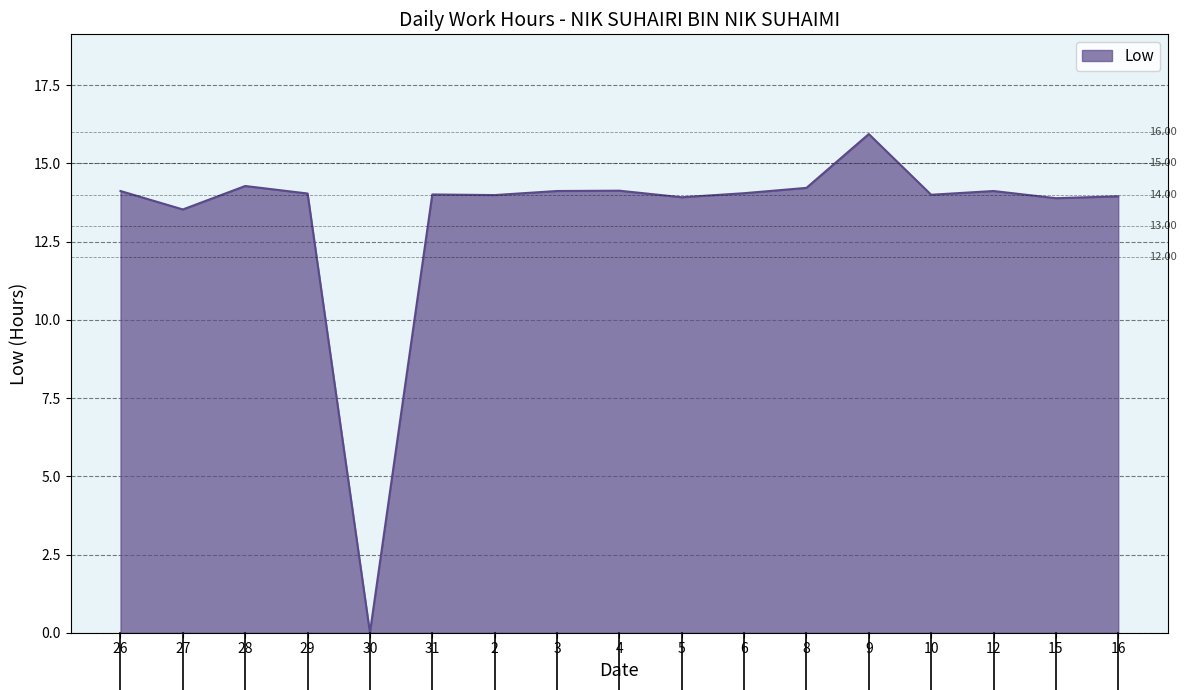

Approximately how many times larger is the value at 4 compared to 10?

1.0